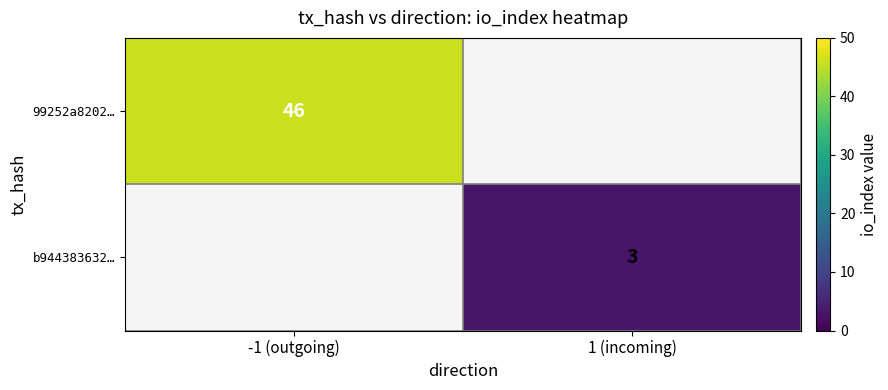

The 99252a8202… series shows 16 at -1 (outgoing). True or false?

False